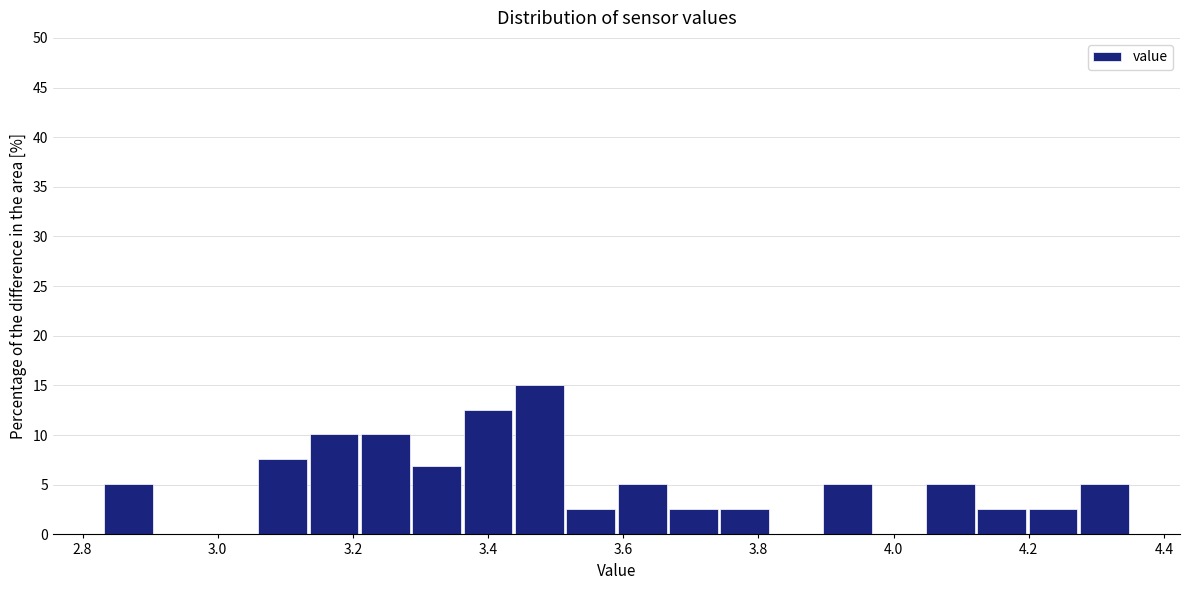

Around what value on the x-axis is the tallest bar? Give the approximate position of its centre, as read against the axis.

3.48